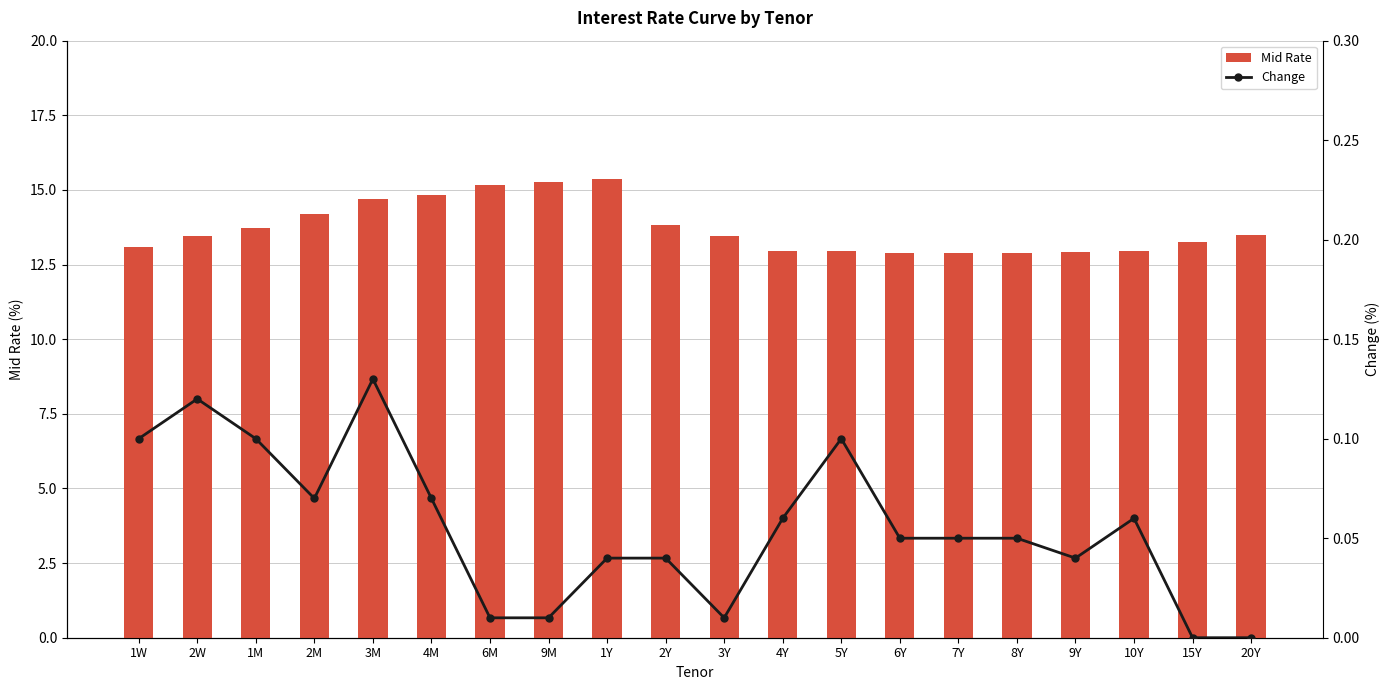

Rank the series at 1M from lowest to highest value.

Change, Mid Rate